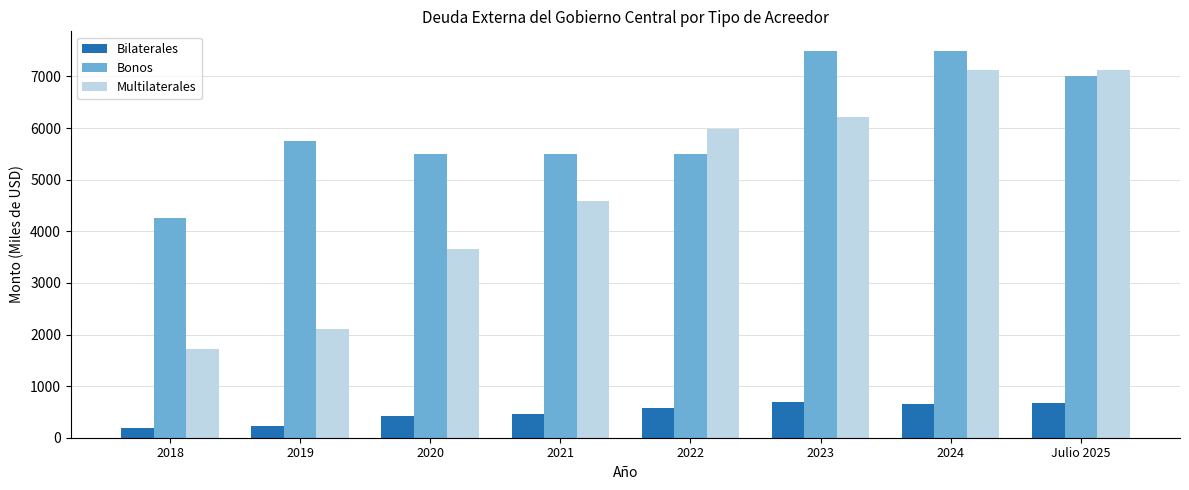

What is the sum of all Multilaterales values?

38515.5